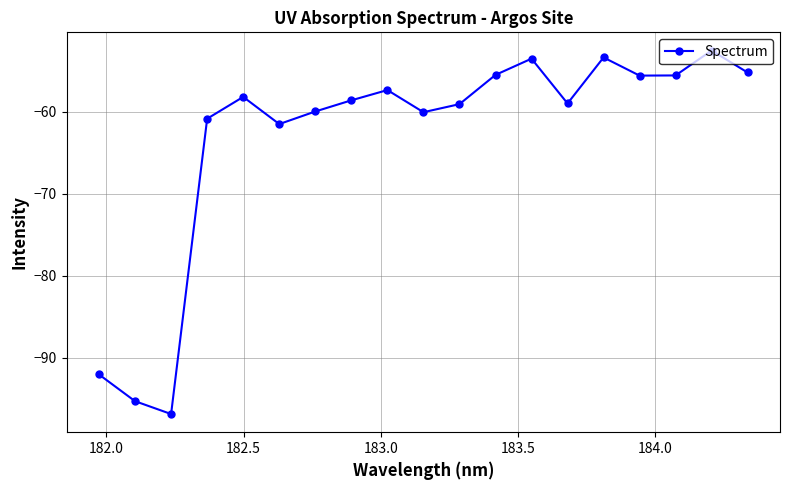

Does the chart display data point markers on the line(s)?

Yes